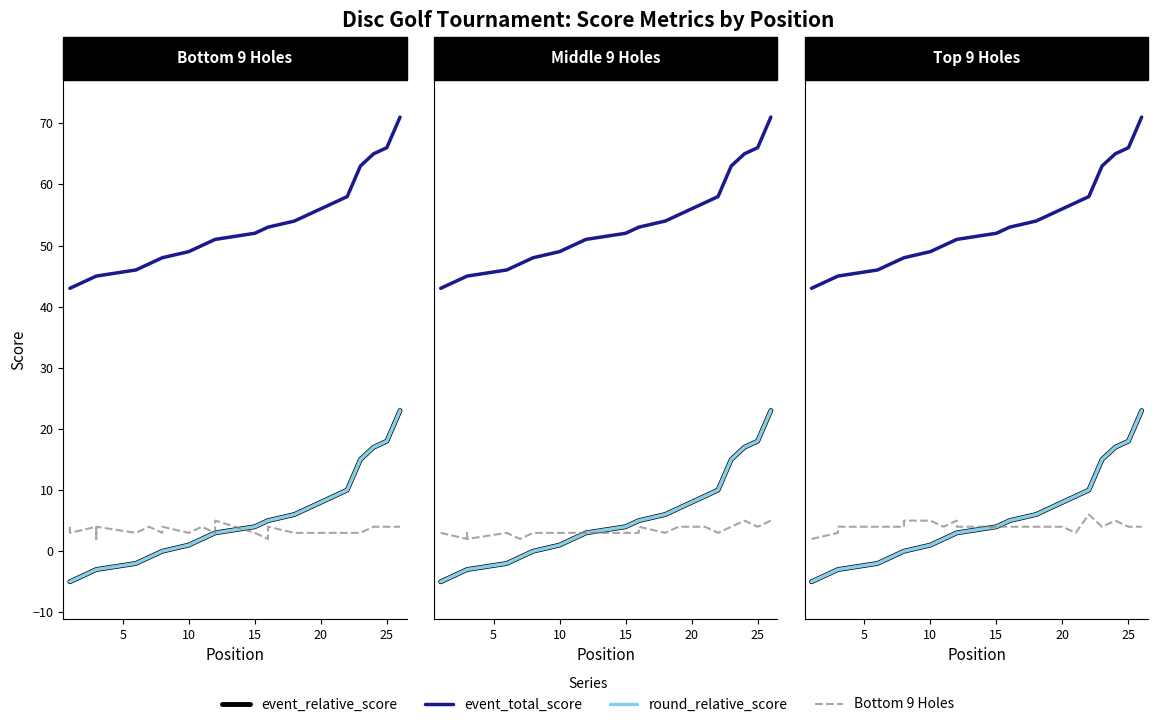

At how many categories does at least one series exceed 52?

11